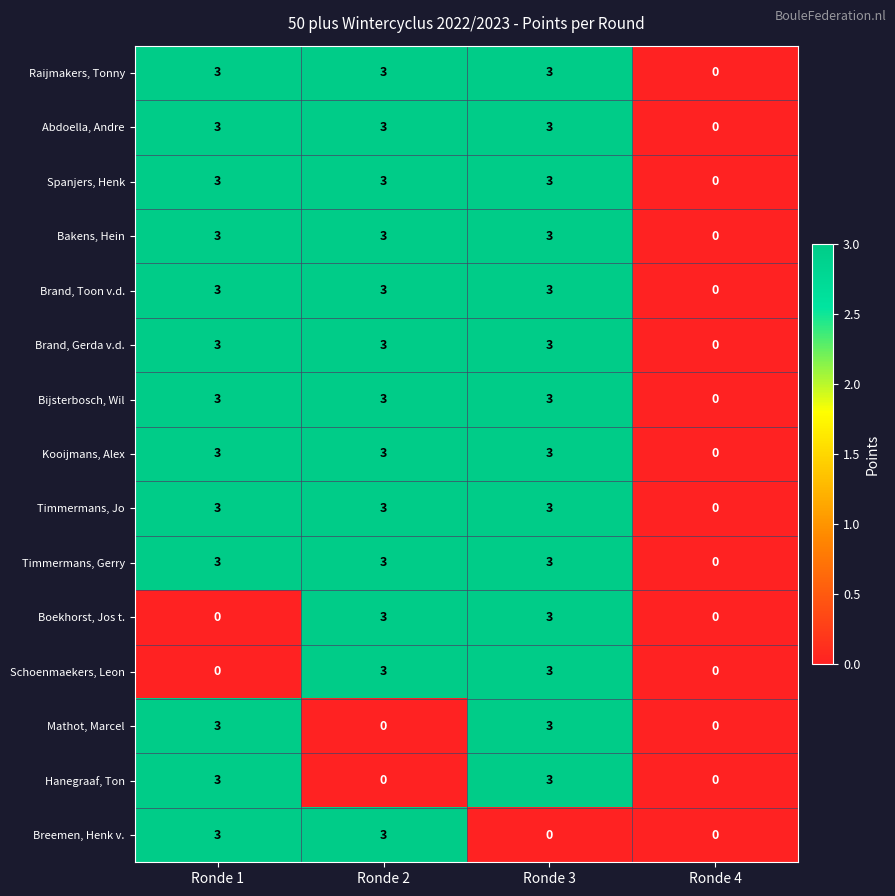

Read the Brand, Toon v.d. value at Ronde 1.

3